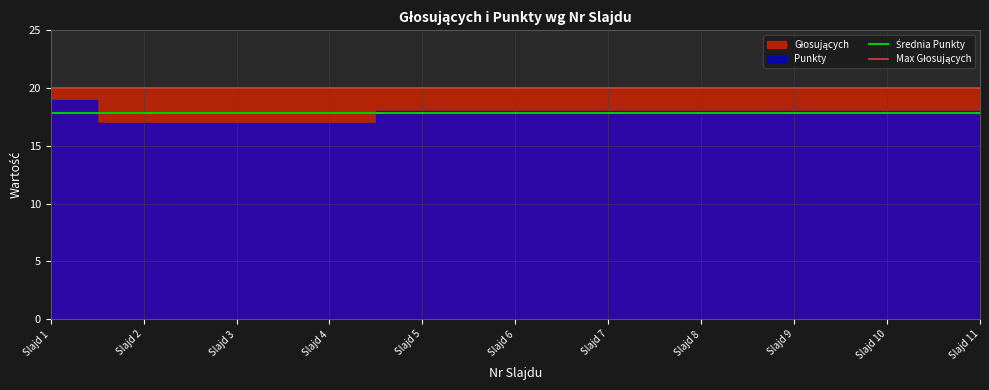

True or false: Średnia Punkty has a value of 17.8 at Slajd 1.

True